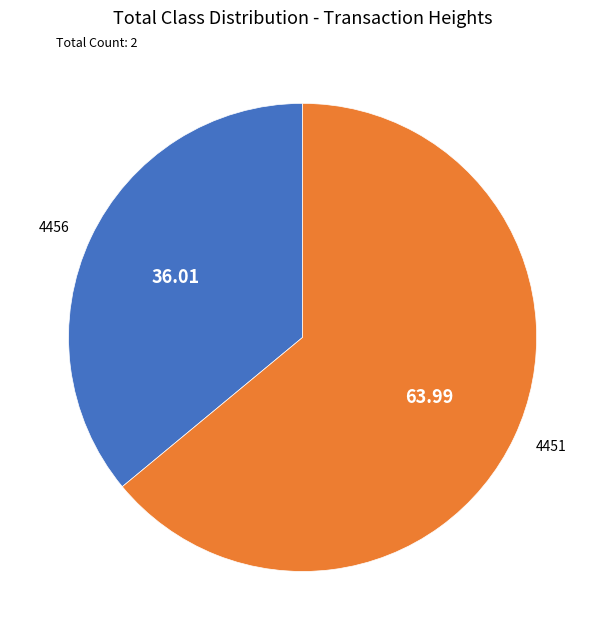

What is the majority slice?

4451